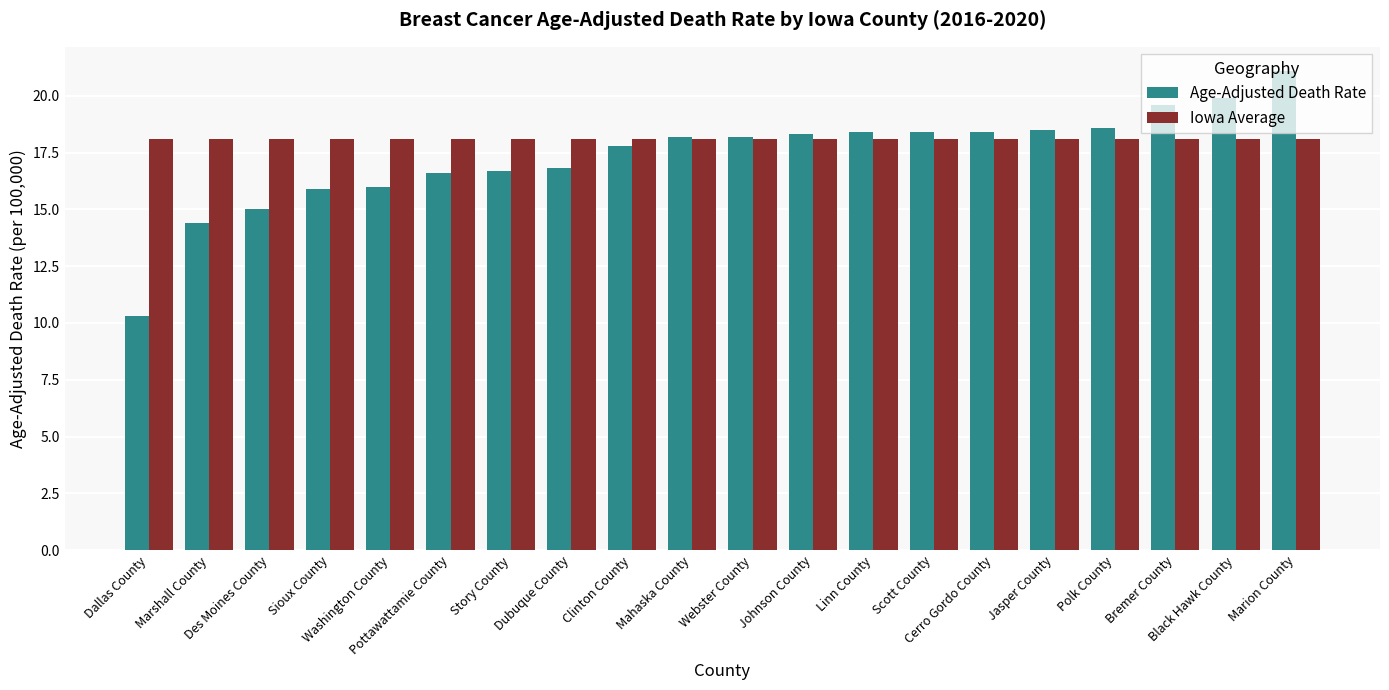

Reading left to right, what are all the values shown in this chart?

Age-Adjusted Death Rate: 10.3	14.4	15.0	15.9	16.0	16.6	16.7	16.8	17.8	18.2	18.2	18.3	18.4	18.4	18.4	18.5	18.6	19.6	19.9	21.1
Iowa Average: 18.1	18.1	18.1	18.1	18.1	18.1	18.1	18.1	18.1	18.1	18.1	18.1	18.1	18.1	18.1	18.1	18.1	18.1	18.1	18.1